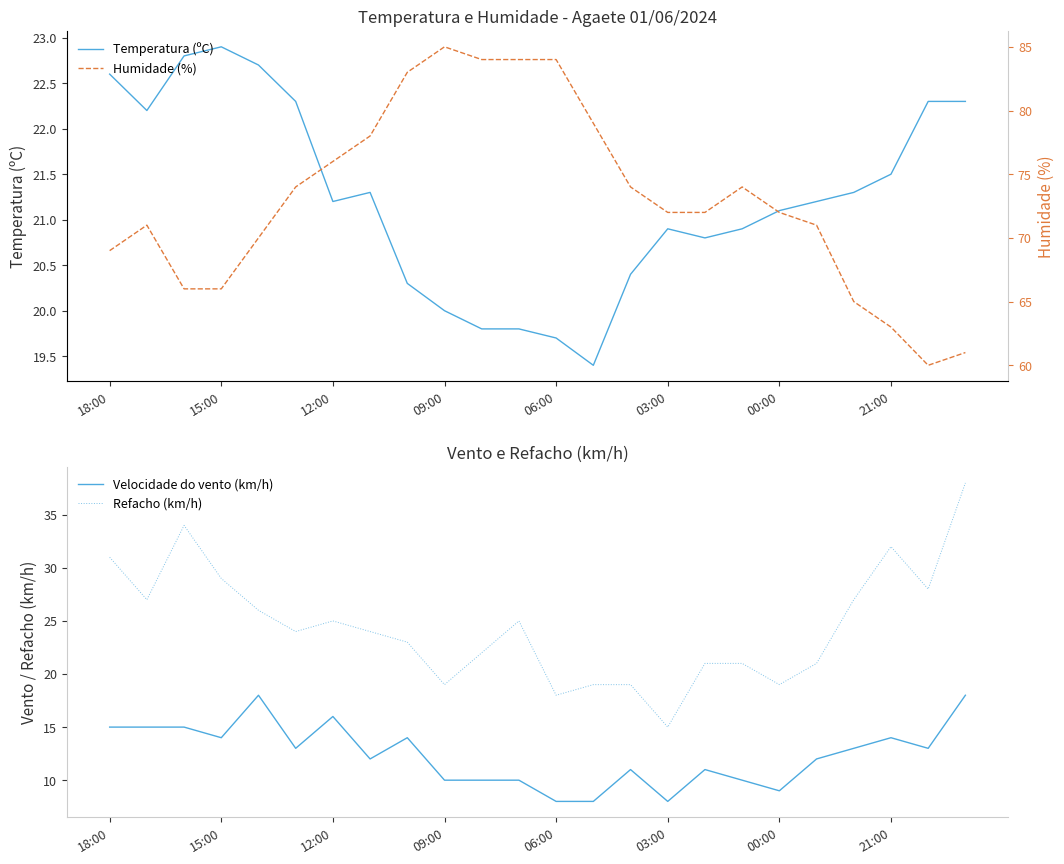

The value of Temperatura (ºC) at 09:00 is 20.0. True or false?

True